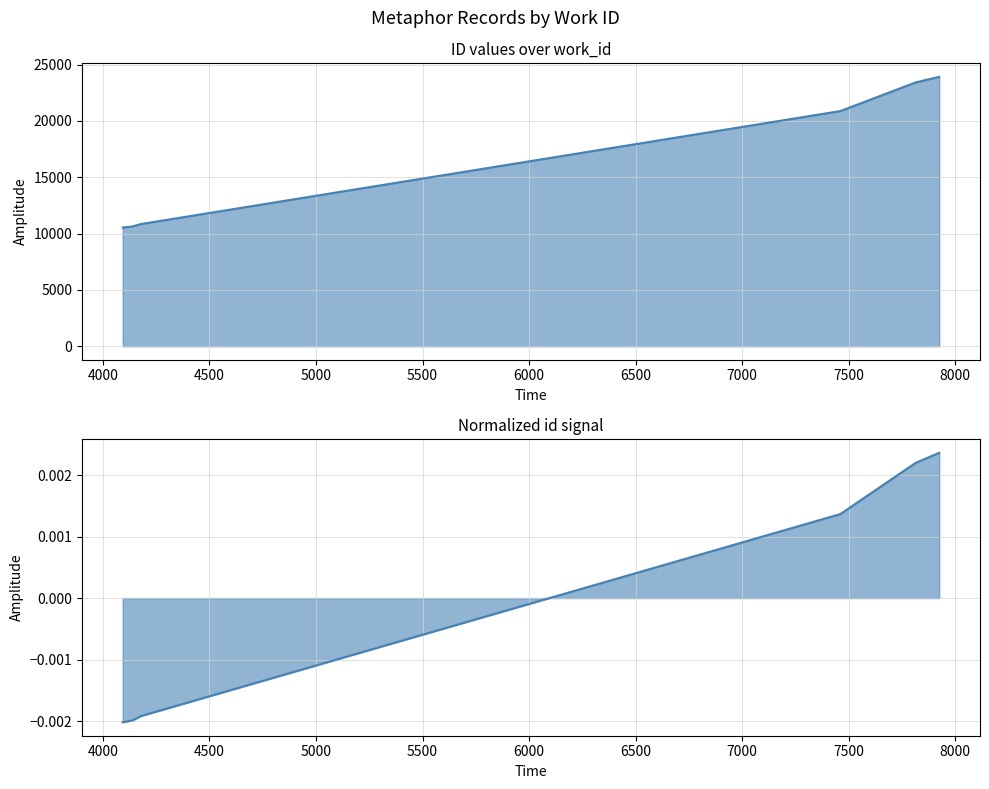

Is it true that the value at 4093 is 10542?

True